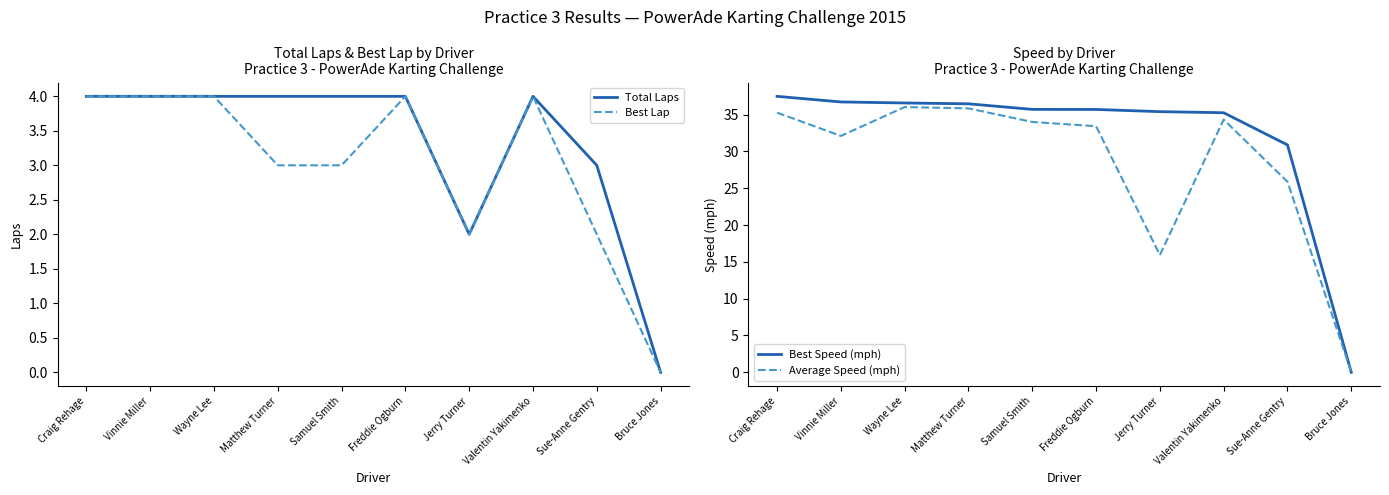

How many series are shown in this chart?

4